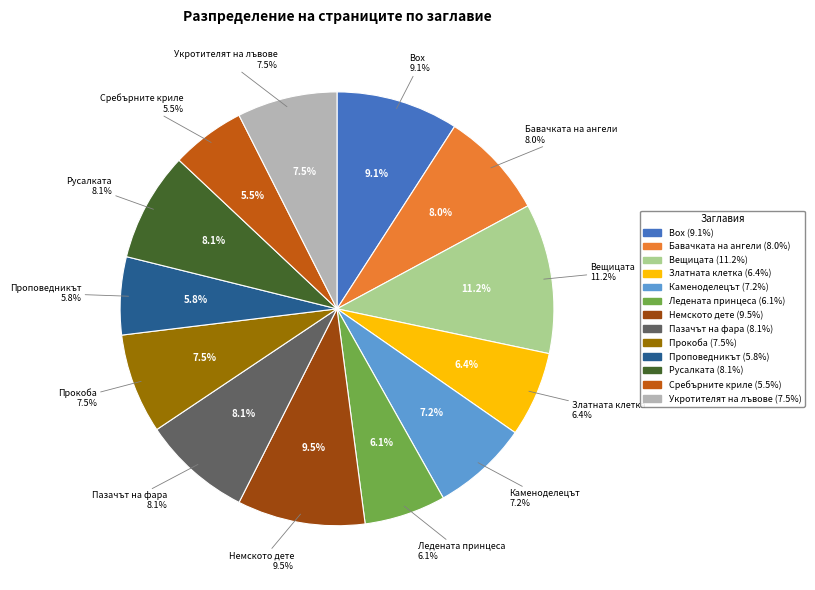

To the nearest percent, what percentage of the pie is Box?

9%